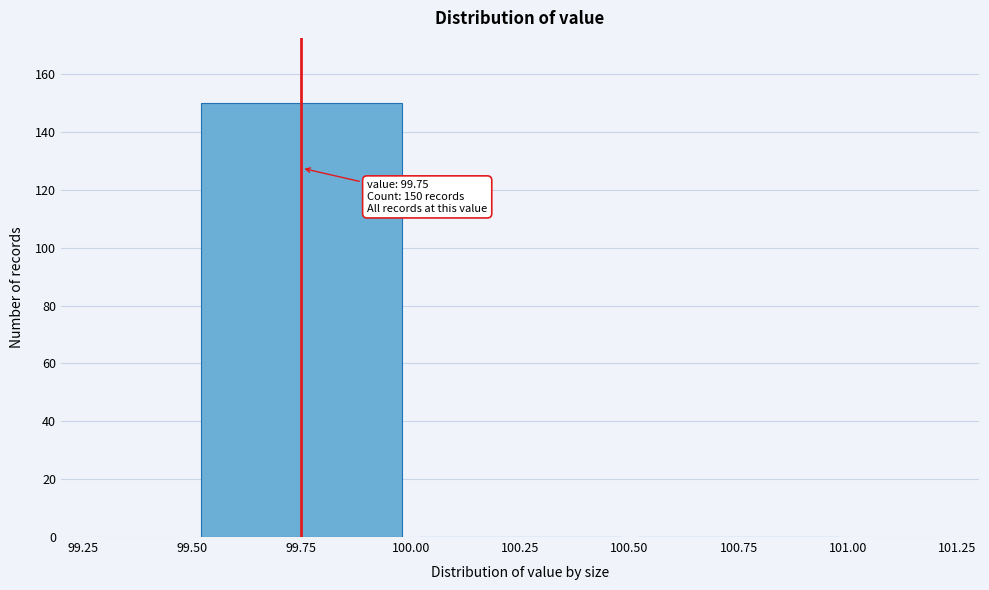

Which range on the x-axis has the tallest bar?

99.50 to 100.00